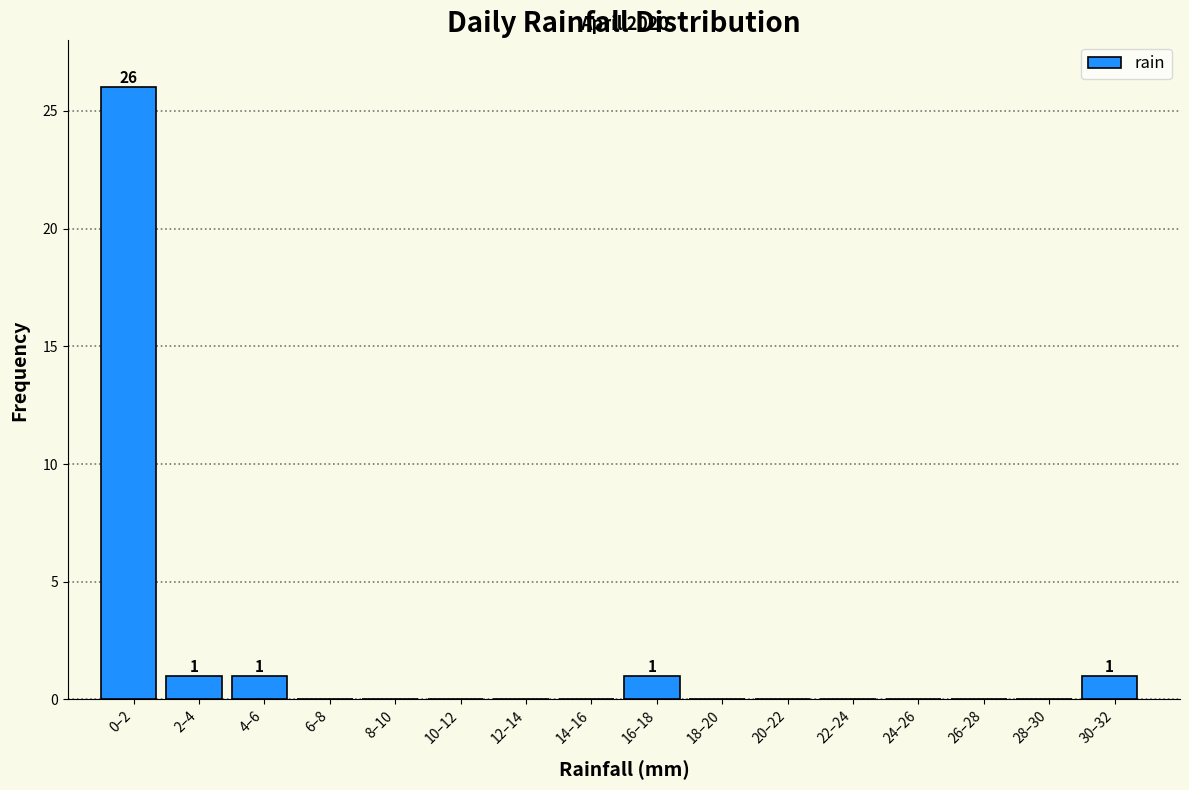

Reading left to right, list all the values displayed in this chart.

0–2=26	2–4=1	4–6=1	6–8=0	8–10=0	10–12=0	12–14=0	14–16=0	16–18=1	18–20=0	20–22=0	22–24=0	24–26=0	26–28=0	28–30=0	30–32=1